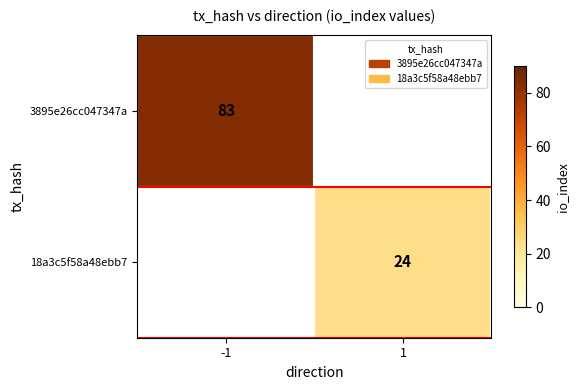

True or false: 18a3c5f58a48ebb7 has a value of 43 at 1.

False